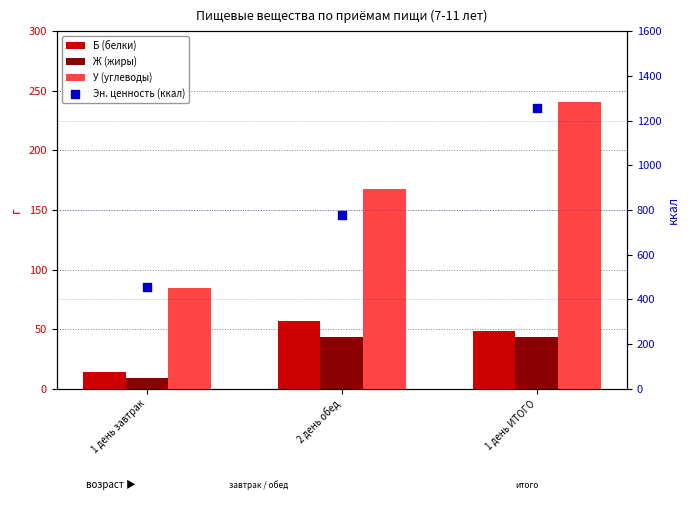

Which series has the largest Y range (max minus min)?

Эн. ценность (ккал)